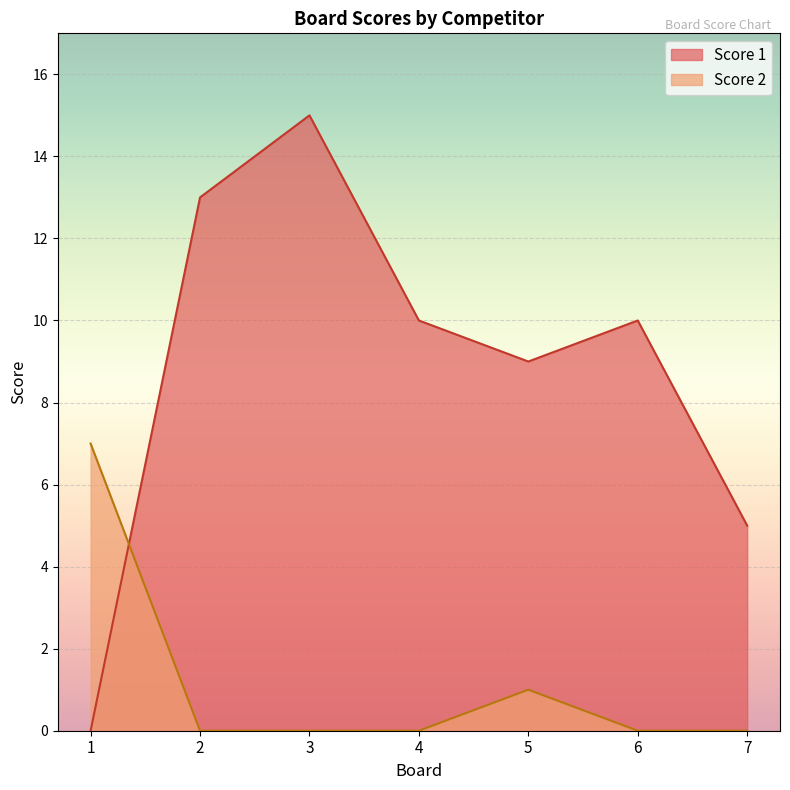

What is the highest value of the Score 1 series?

15